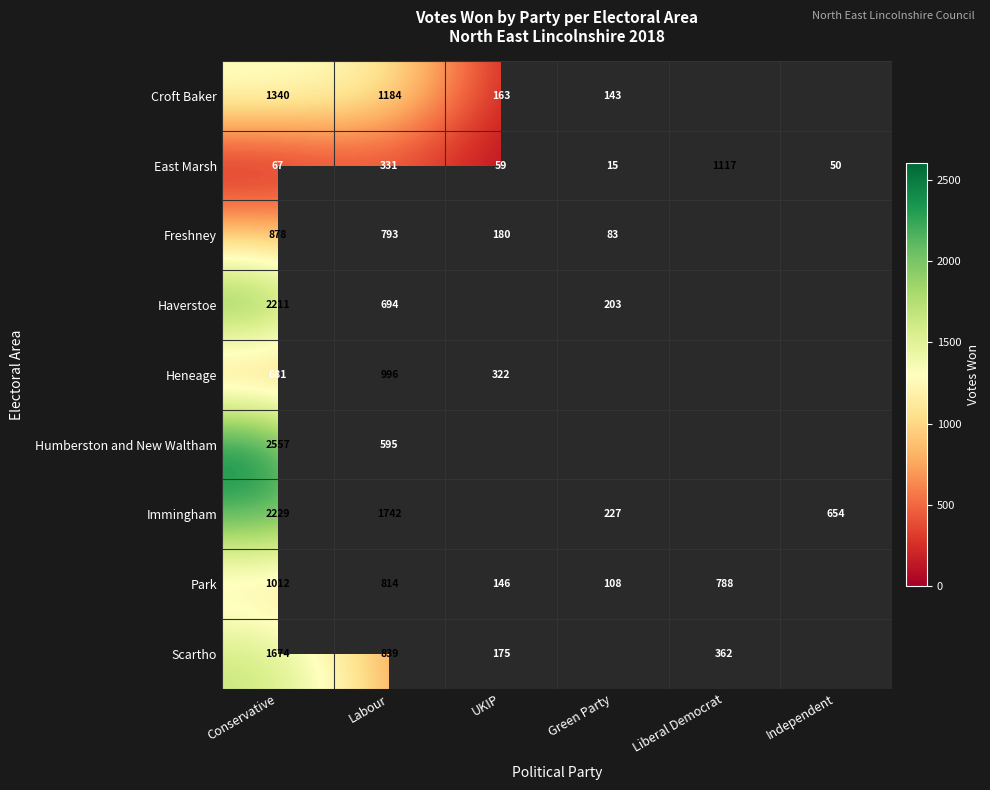

Is the value of East Marsh at UKIP greater than the value of Scartho at Conservative?

No